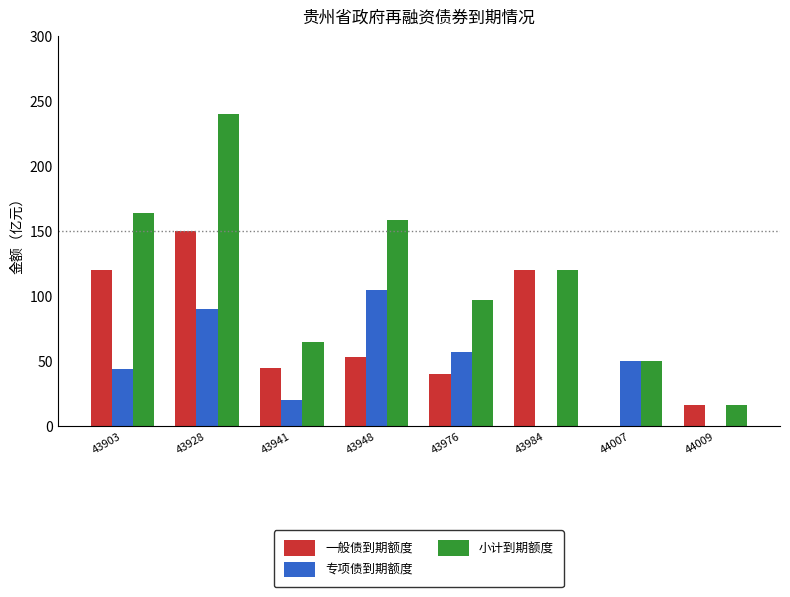

Which series has the largest total across all categories?

小计到期额度